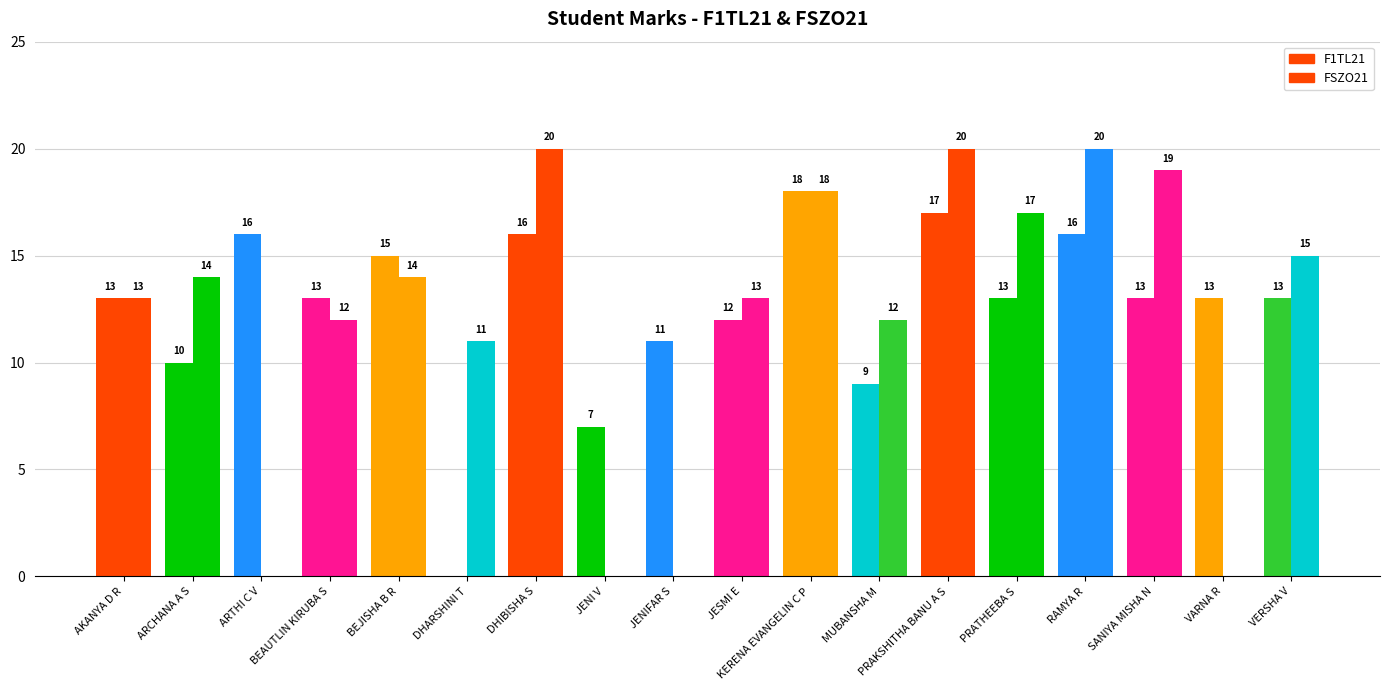

What is the maximum value shown in the chart?

20